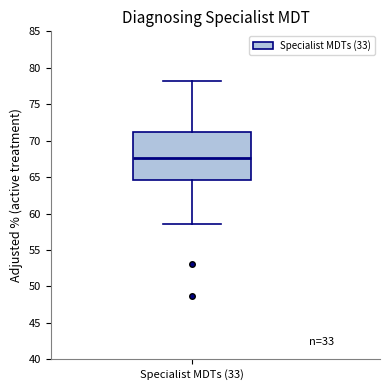

Transcribe this box plot: give where the median line is, the range the box spans, and where the two whiskers end, as read against the y-axis. The values are not printed on the chart, so give them approximately, as read against the axis.

median 67.5, box 64.5 to 71.0, whiskers 58.5 to 78.0